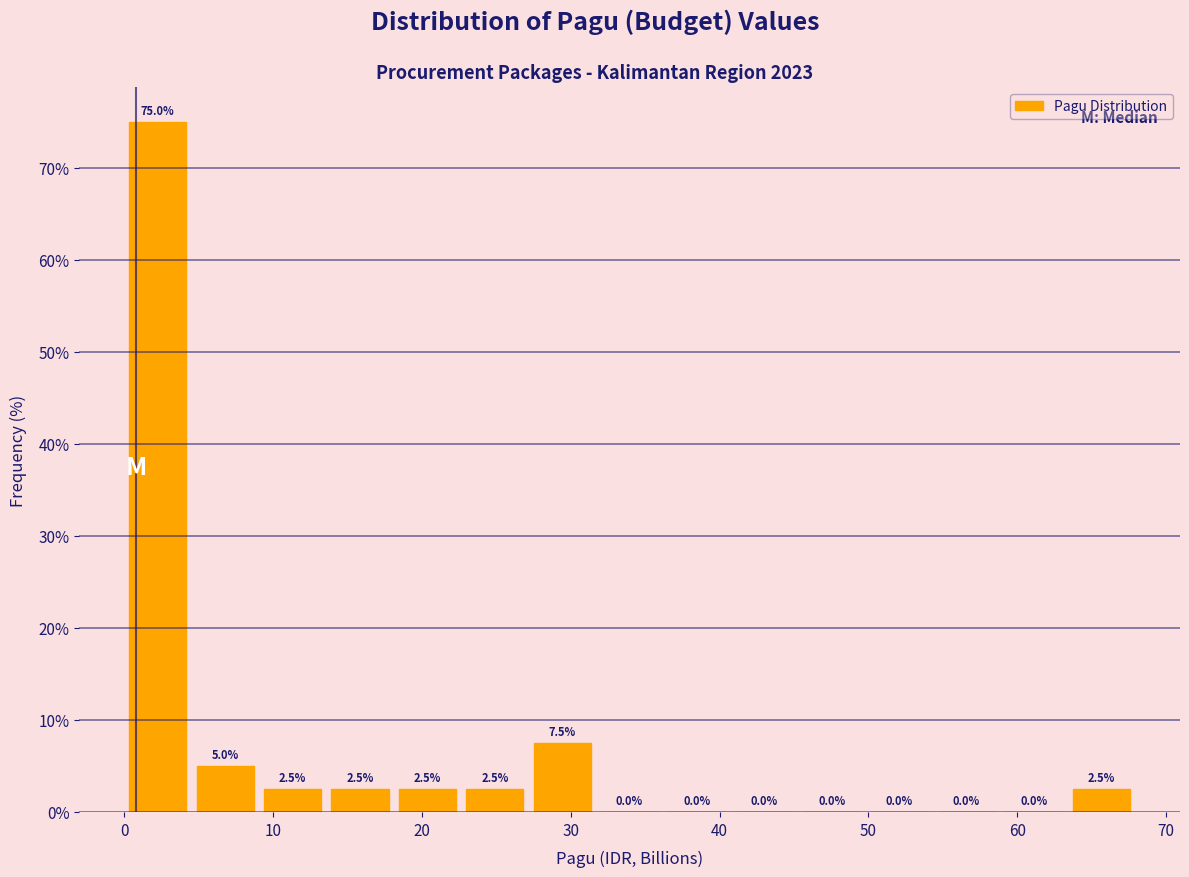

Reading left to right, list every bar in this chart as the range it spans on the x-axis followed by its height. The bar edges are not printed on the chart, so give them approximately, as read against the axis.

0 to 5: 75.0
5 to 9: 5.0
9 to 14: 2.5
14 to 18: 2.5
18 to 23: 2.5
23 to 27: 2.5
27 to 32: 7.5
32 to 36: 0.0
36 to 41: 0.0
41 to 45: 0.0
45 to 50: 0.0
50 to 54: 0.0
54 to 59: 0.0
59 to 63: 0.0
63 to 68: 2.5